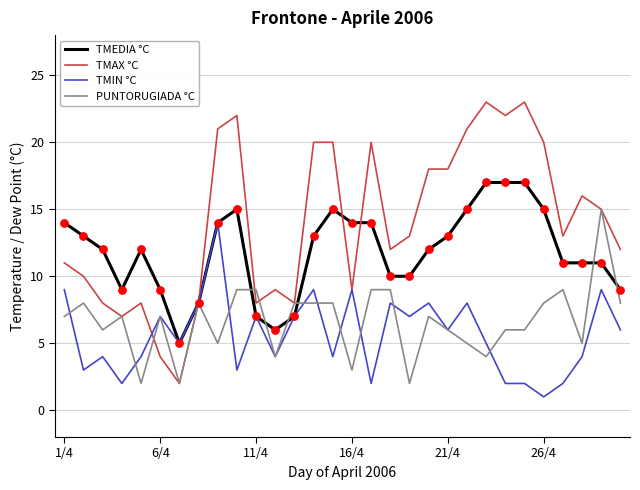

Which series has the widest spread of values?

TMAX °C